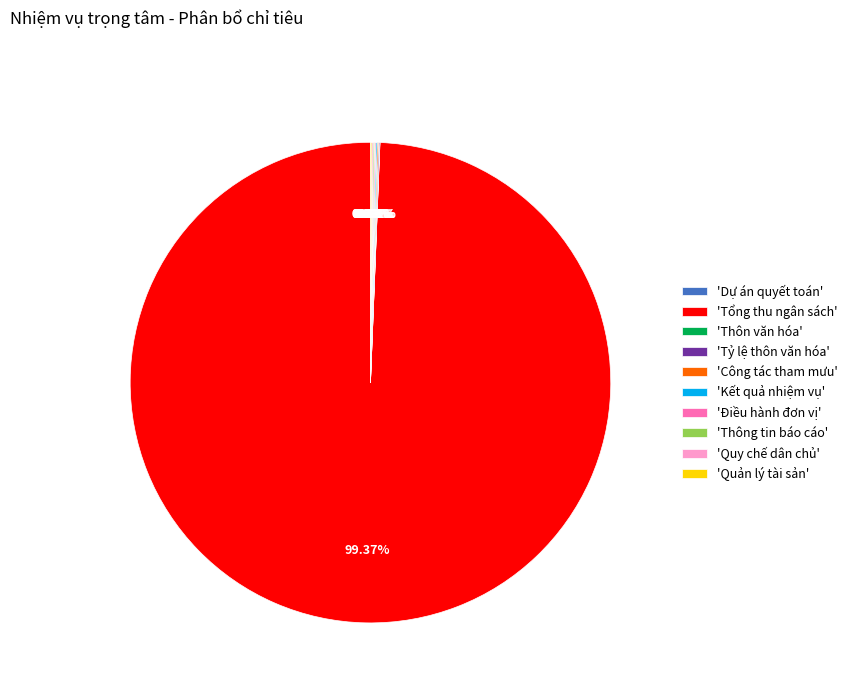

What is the largest slice in the pie chart?

'Tổng thu ngân sách'